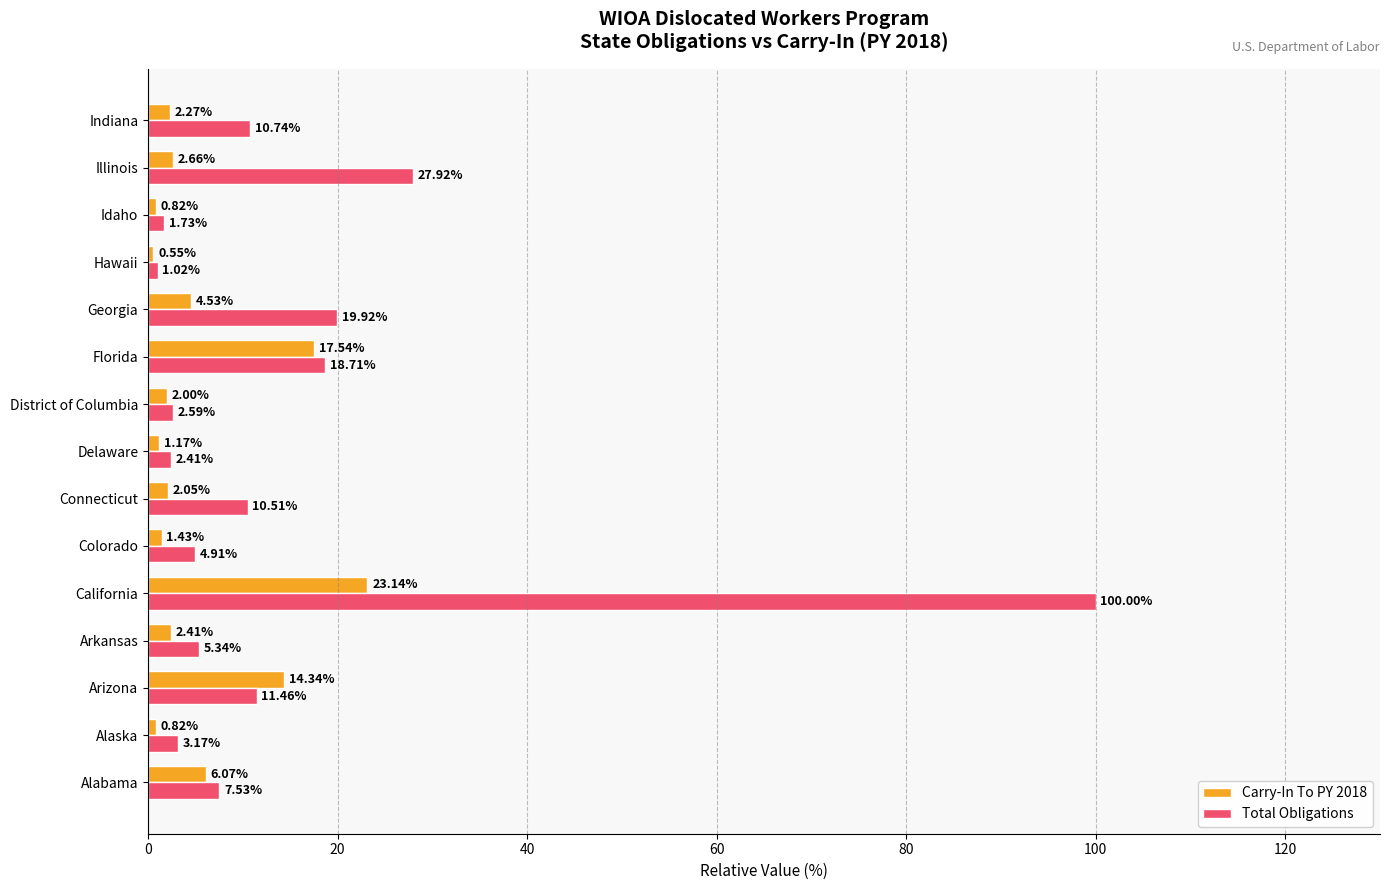

What is the difference between the maximum and minimum values in the Carry-In To PY 2018 series?

22.6